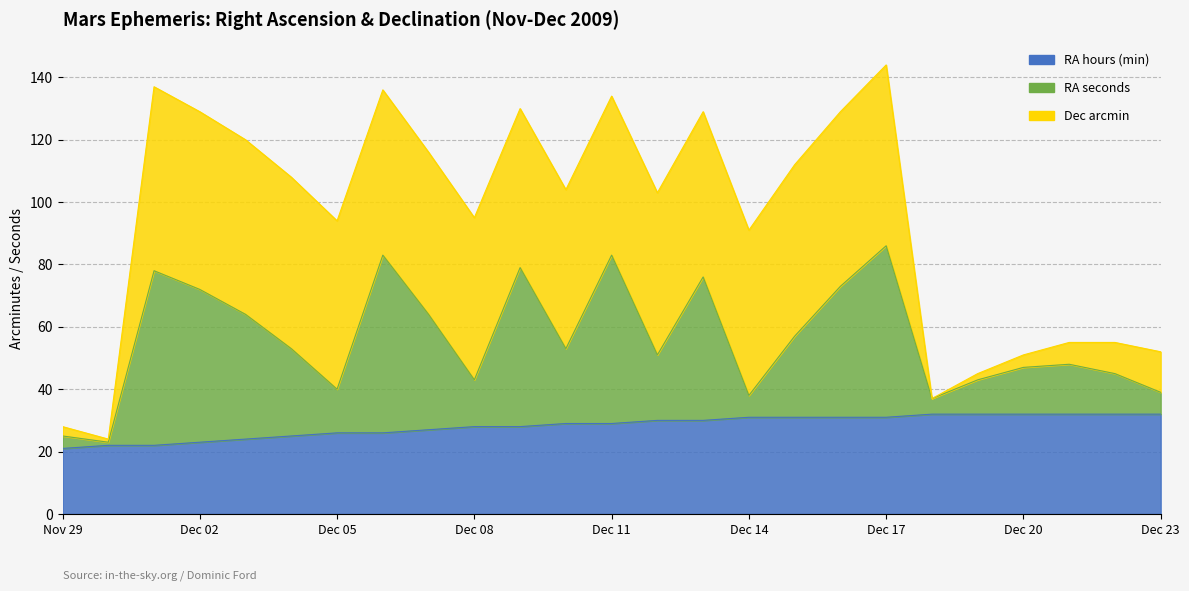

Rank the categories by RA hours (min) value from lowest to highest.

Nov 29, Nov 30, Dec 01, Dec 02, Dec 03, Dec 04, Dec 05, Dec 06, Dec 07, Dec 08, Dec 09, Dec 10, Dec 11, Dec 12, Dec 13, Dec 14, Dec 15, Dec 16, Dec 17, Dec 18, Dec 19, Dec 20, Dec 21, Dec 22, Dec 23